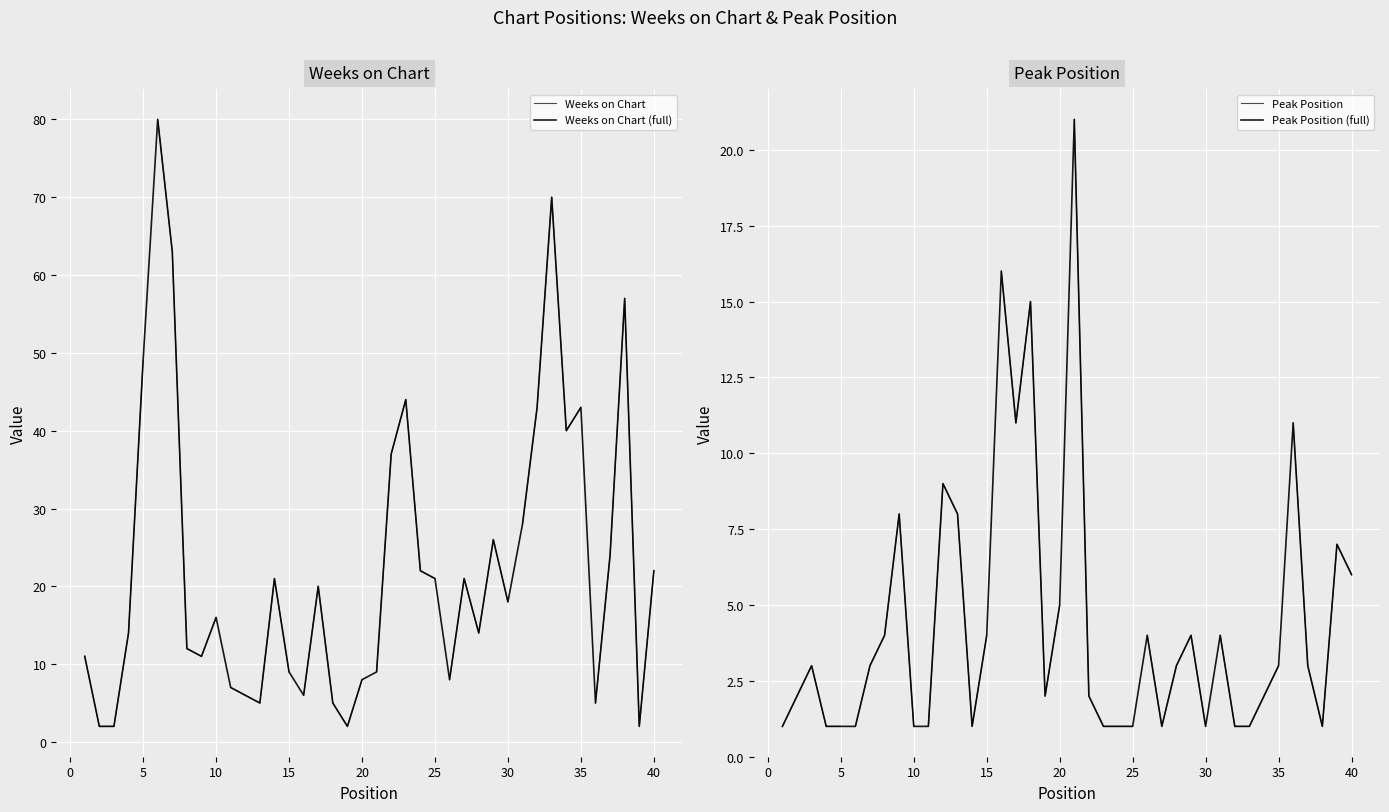

How many data points does each series have?

40